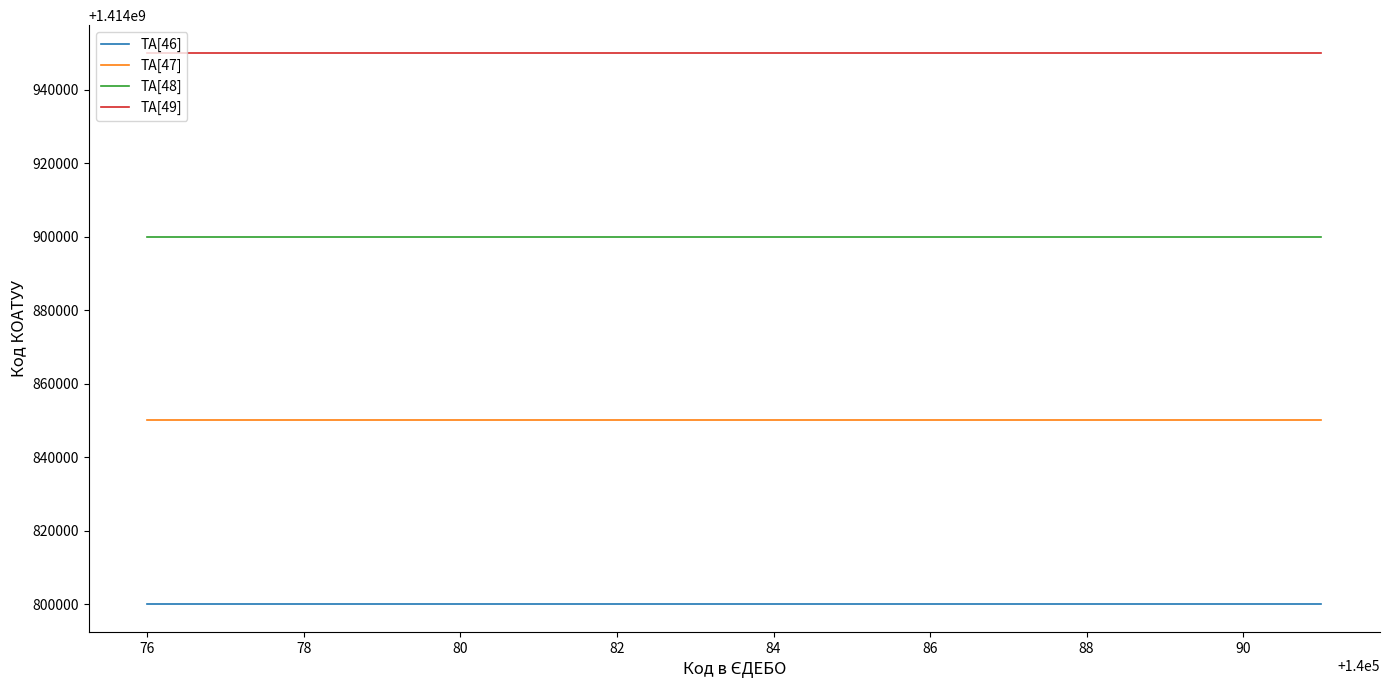

Reading left to right, list all the values displayed in this chart.

TA[46]: 1414800000	1414800000	1414800000
TA[47]: 1414850000	1414850000	1414850000
TA[48]: 1414900000	1414900000	1414900000
TA[49]: 1414950000	1414950000	1414950000